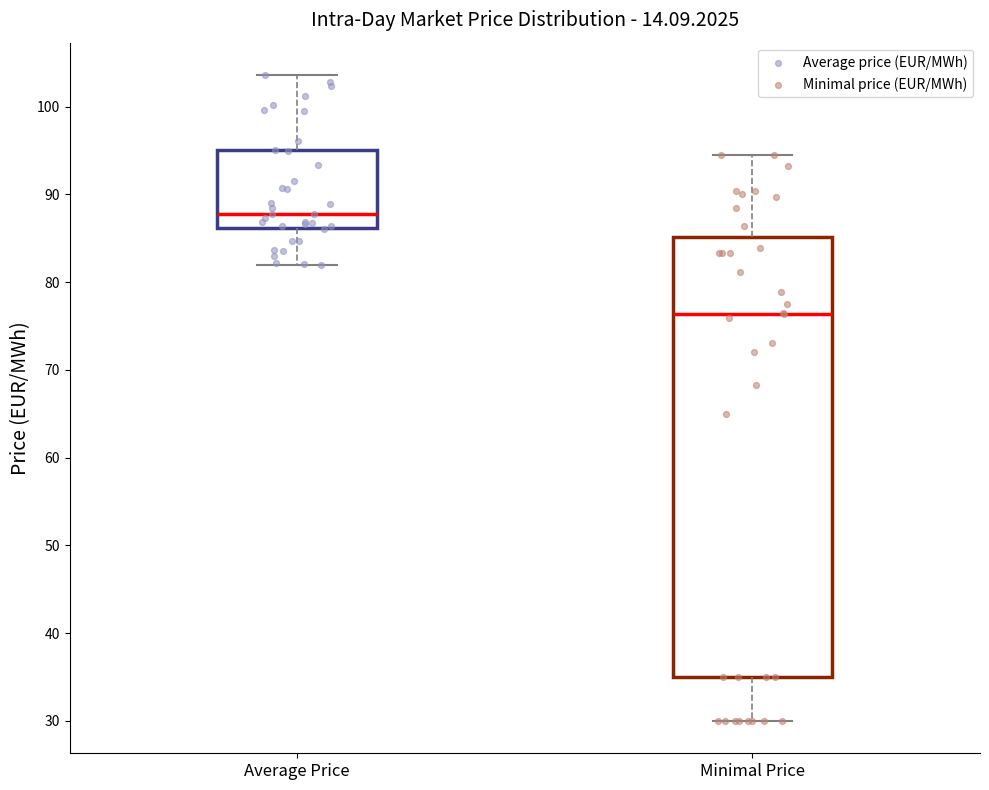

Reading left to right, read every box against the y-axis: the position of its median line, the range the box covers, and the ends of its whiskers. The values are not printed on the chart, so give them approximately, as read against the axis.

Average Price: median 88, box 86 to 95, whiskers 82 to 104
Minimal Price: median 76, box 35 to 85, whiskers 30 to 95